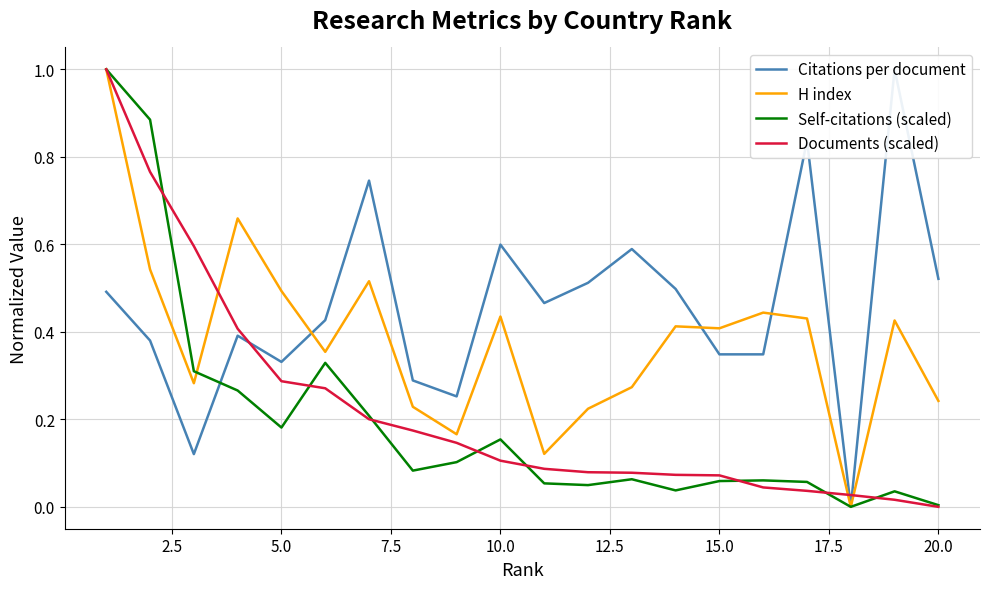

What position from the left is 2.5?

2